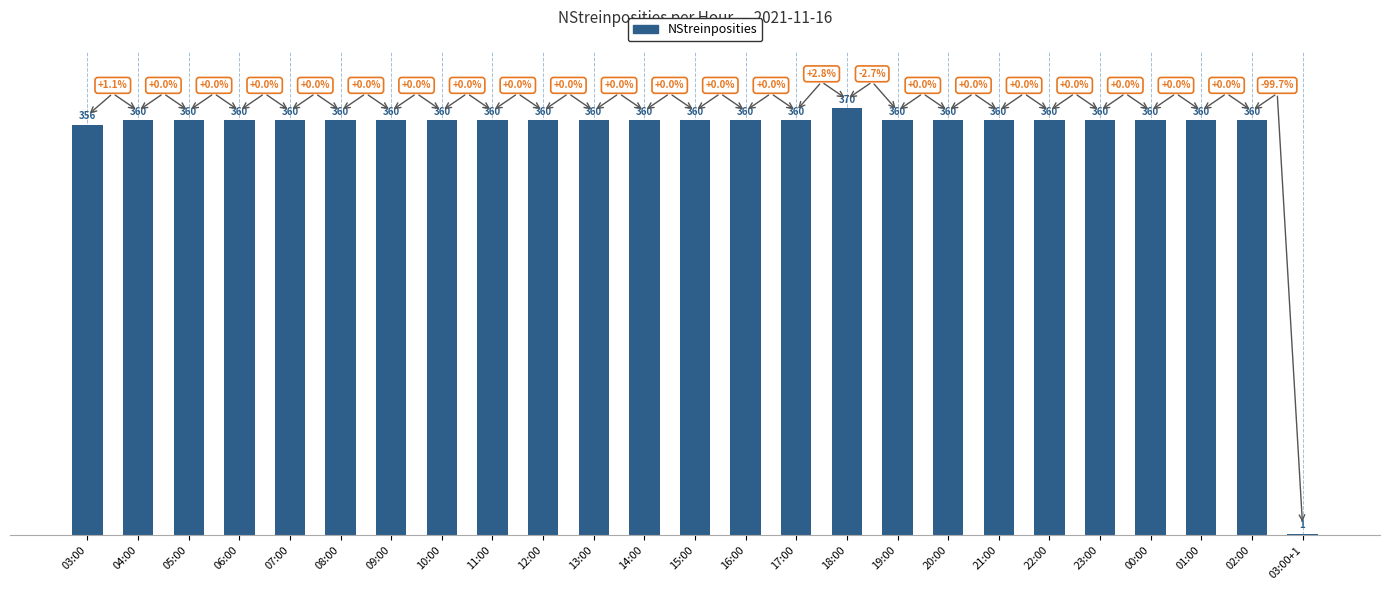

The value at 03:00 is 356. True or false?

True